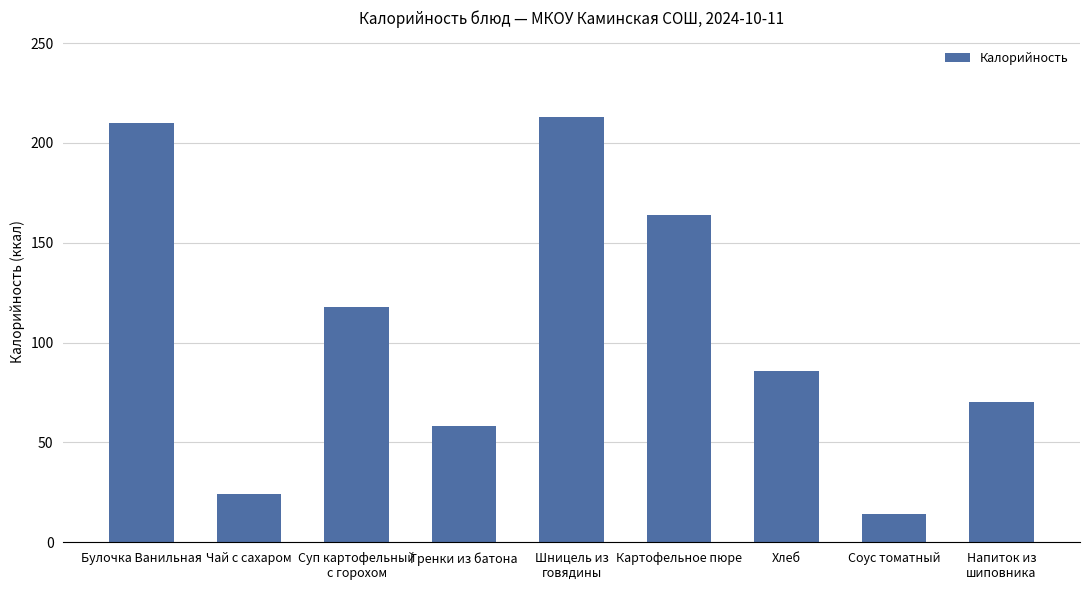

What is the ratio of the value at Шницель из
говядины to the value at Суп картофельный
с горохом?

1.8